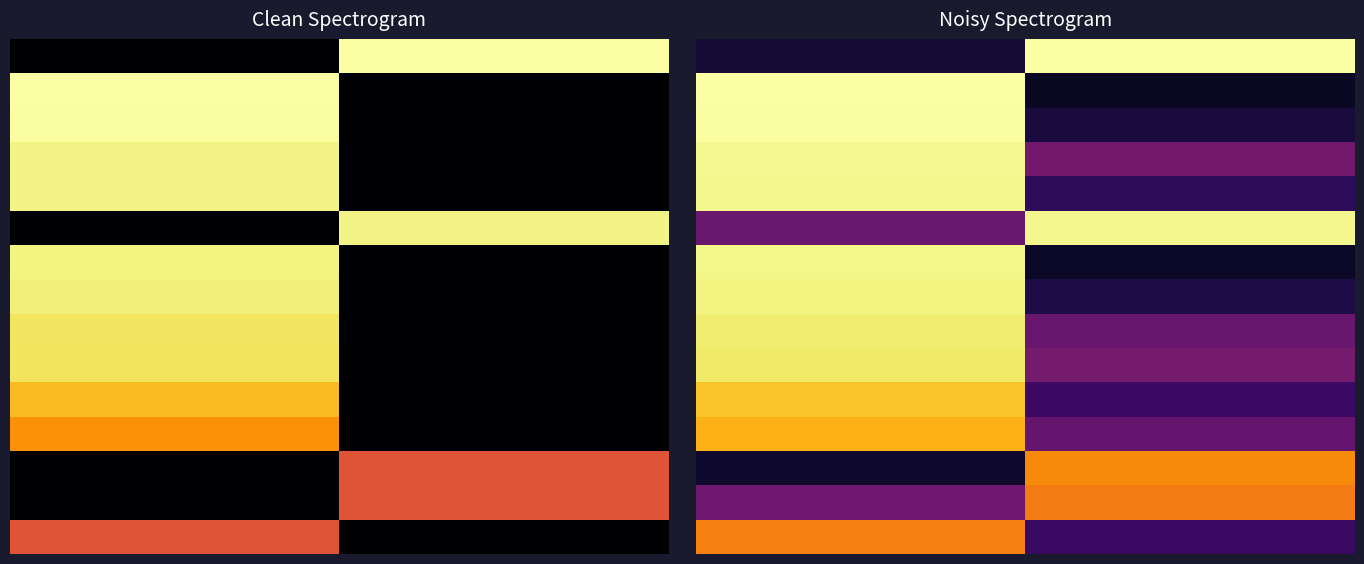

How many categories are shown in the chart?

2